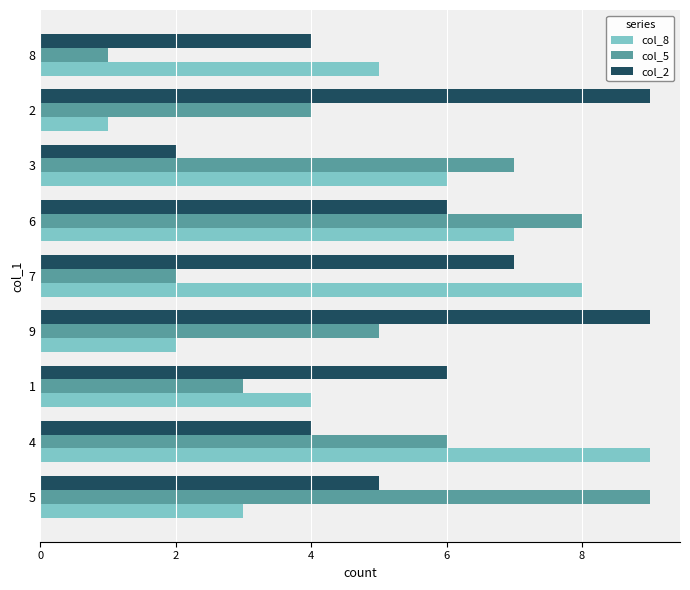

The col_2 series shows 5 at 5. True or false?

True